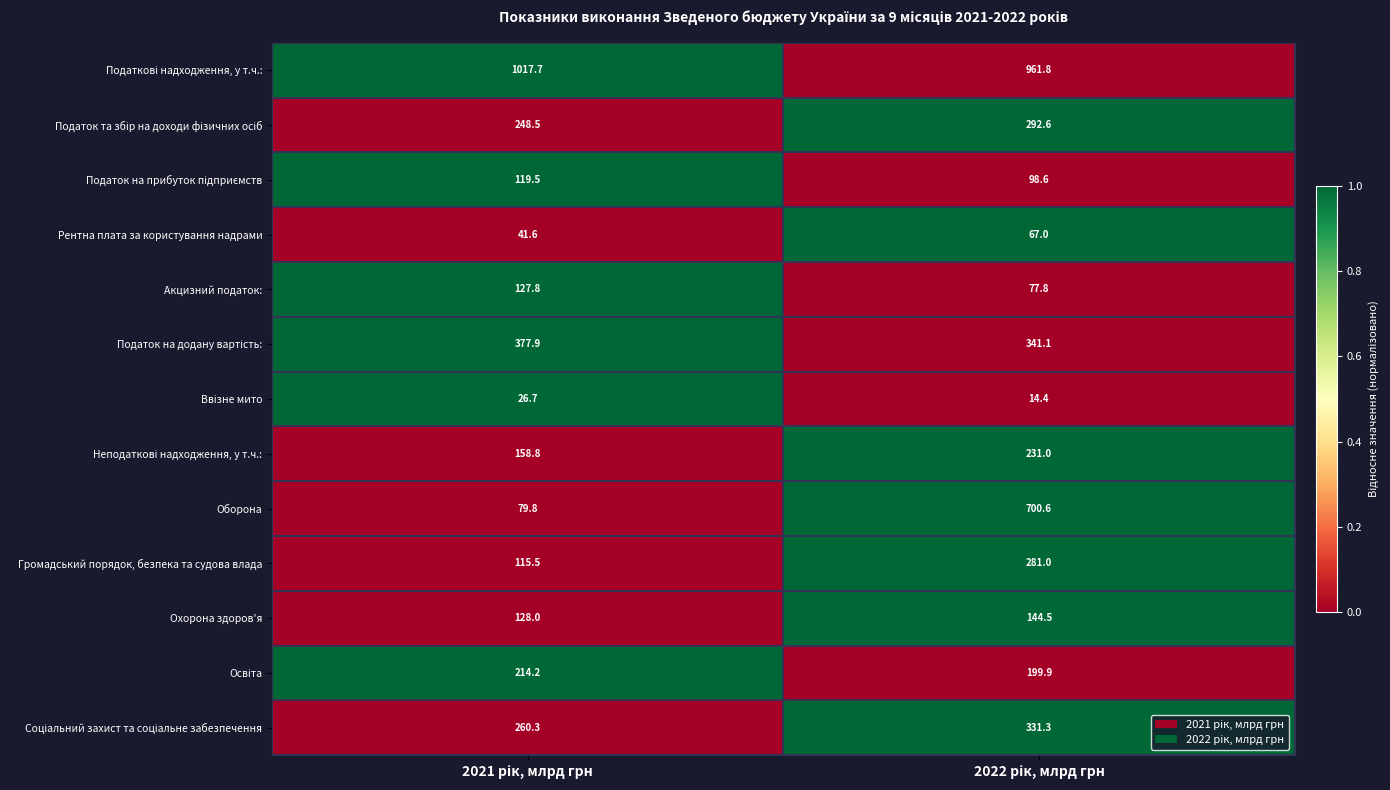

What is the average value of the Рентна плата за користування надрами series?

54.3